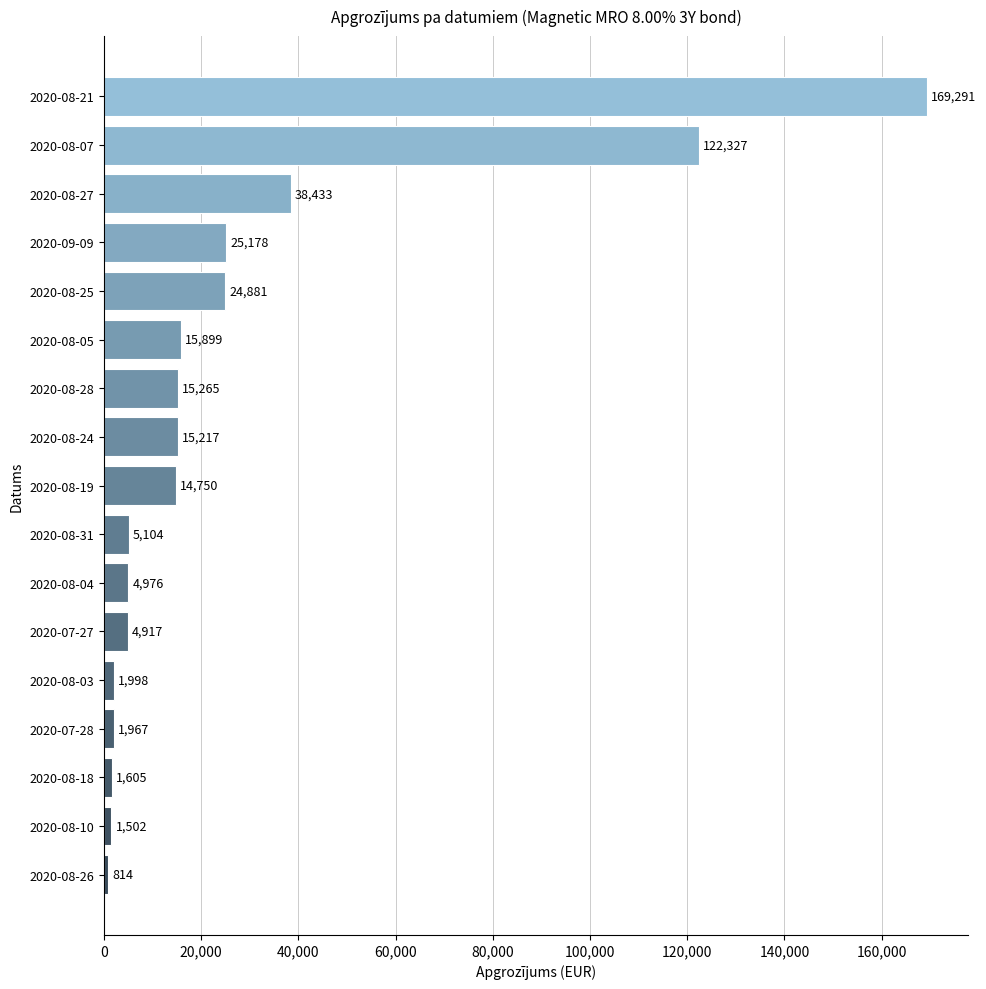

Does the chart contain any negative values?

No